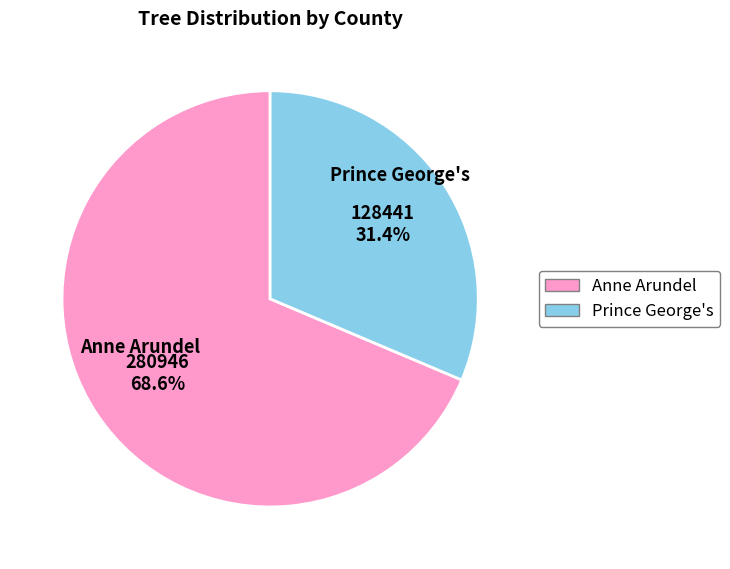

Combined, what portion of the pie is Anne Arundel and Prince George's?

100.0%